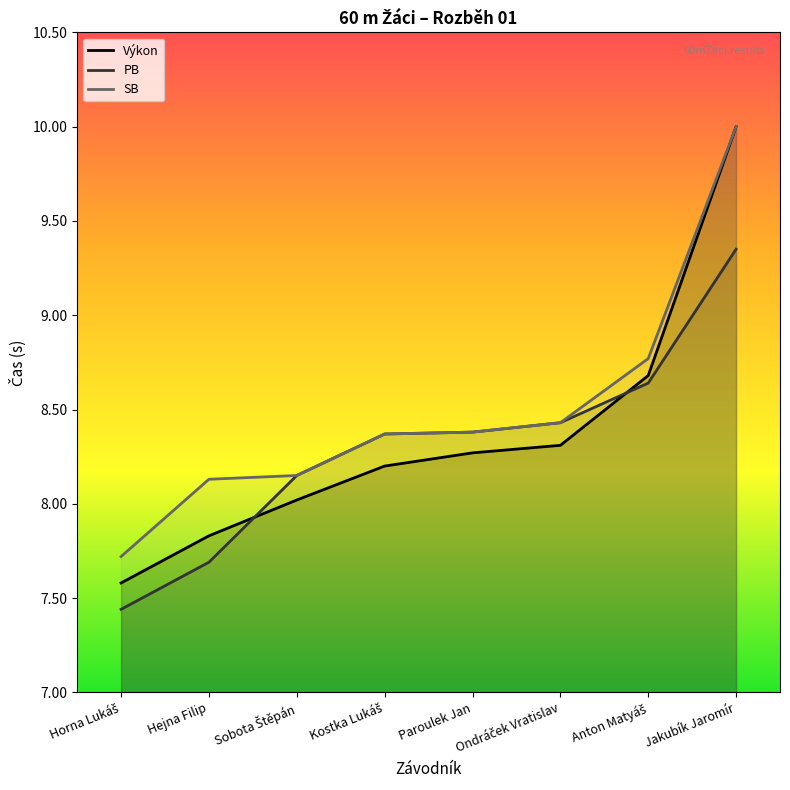

Does the chart display data point markers on the line(s)?

No